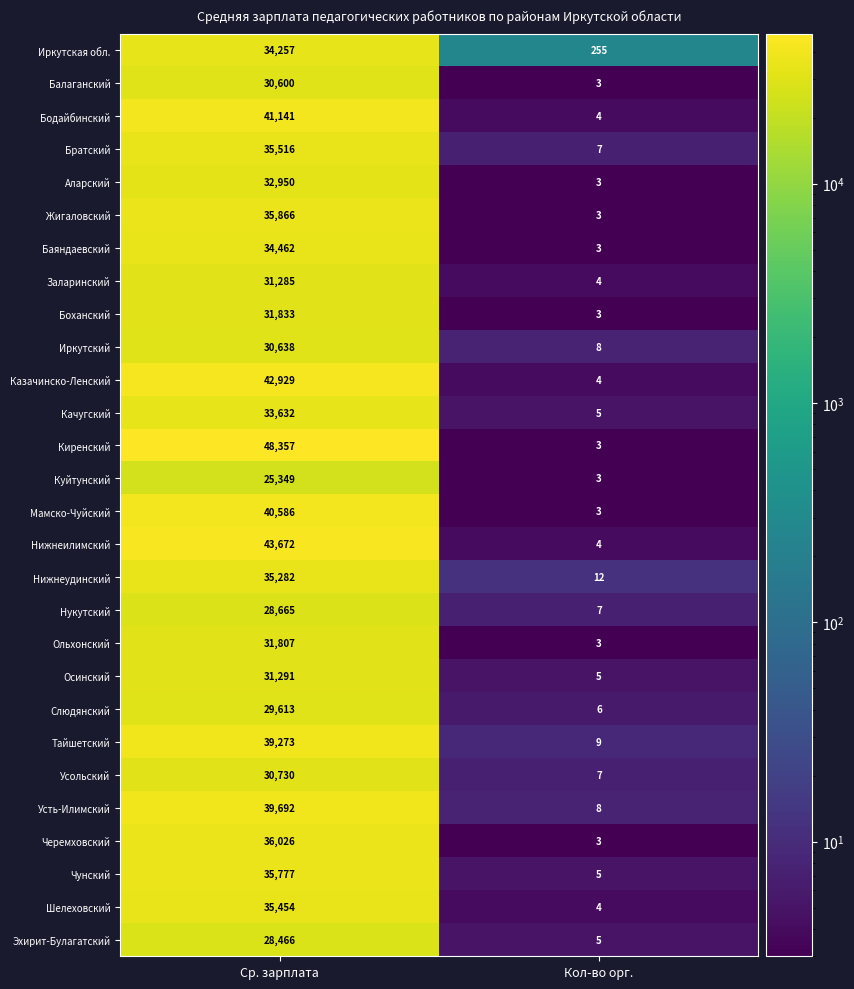

The Усольский series shows 7 at Кол-во орг.. True or false?

True